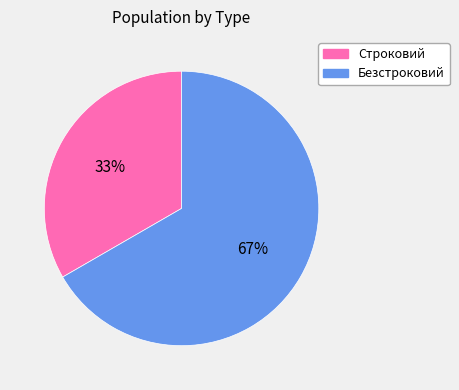

To the nearest percent, what percentage of the pie is Безстроковий?

67%